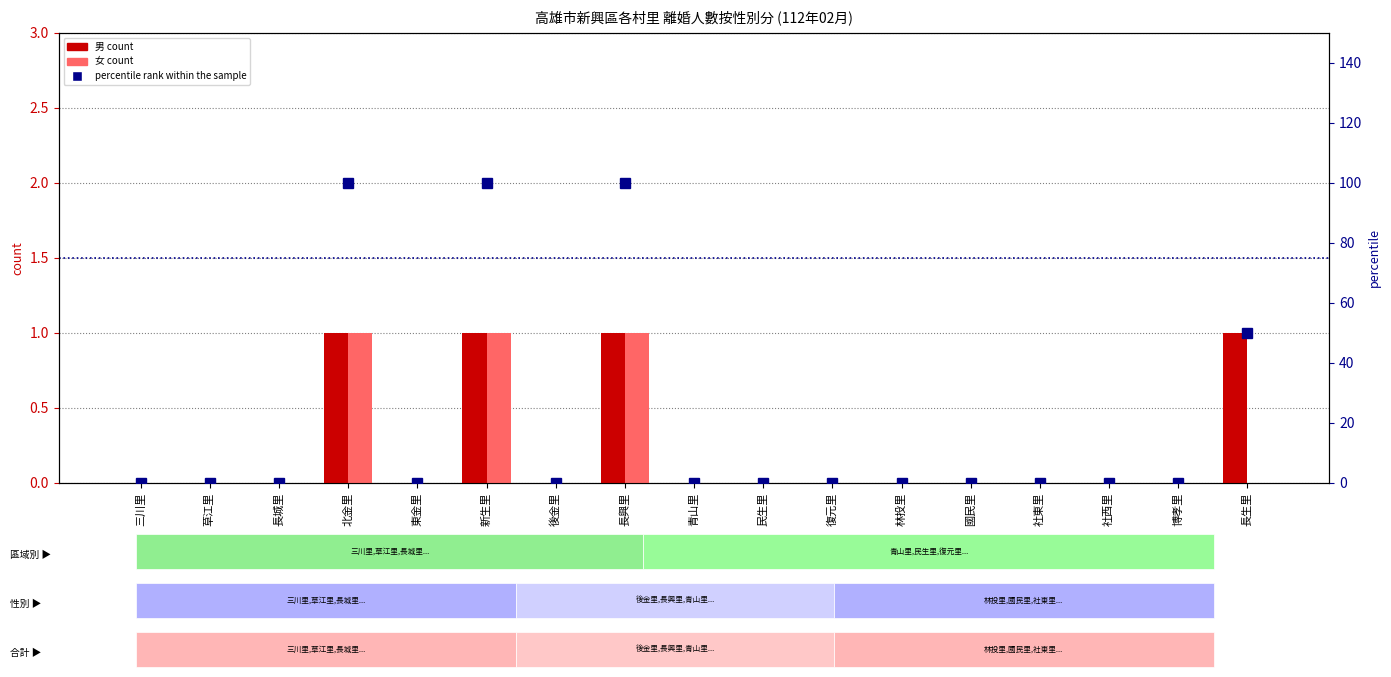

The value of 女 (count) at 北金里 is 1. True or false?

False